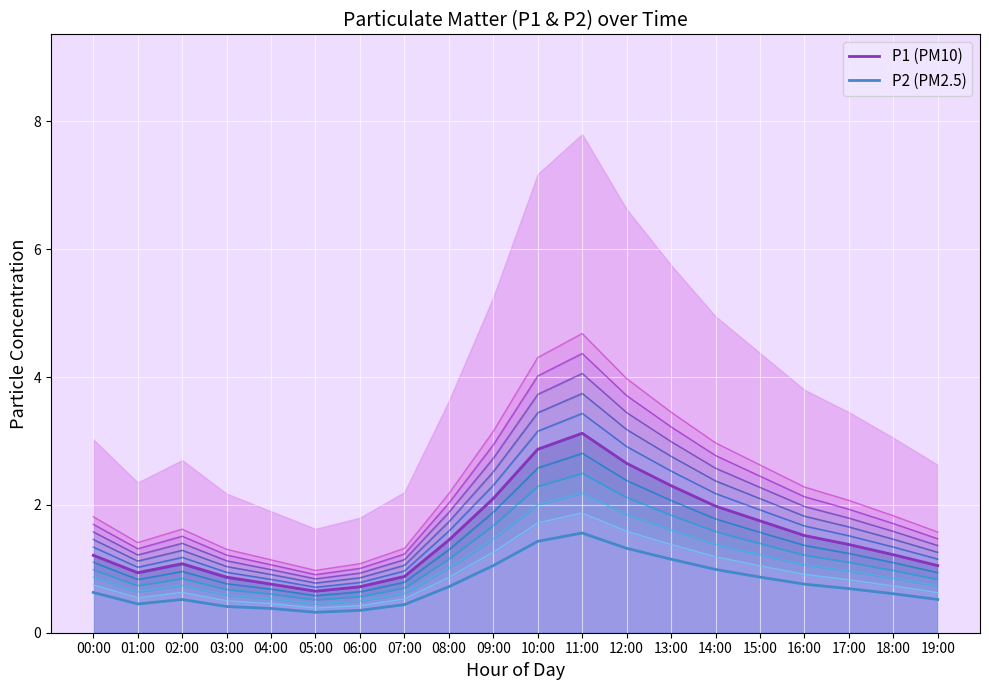

At which label is P2 closest to 0?

05:00